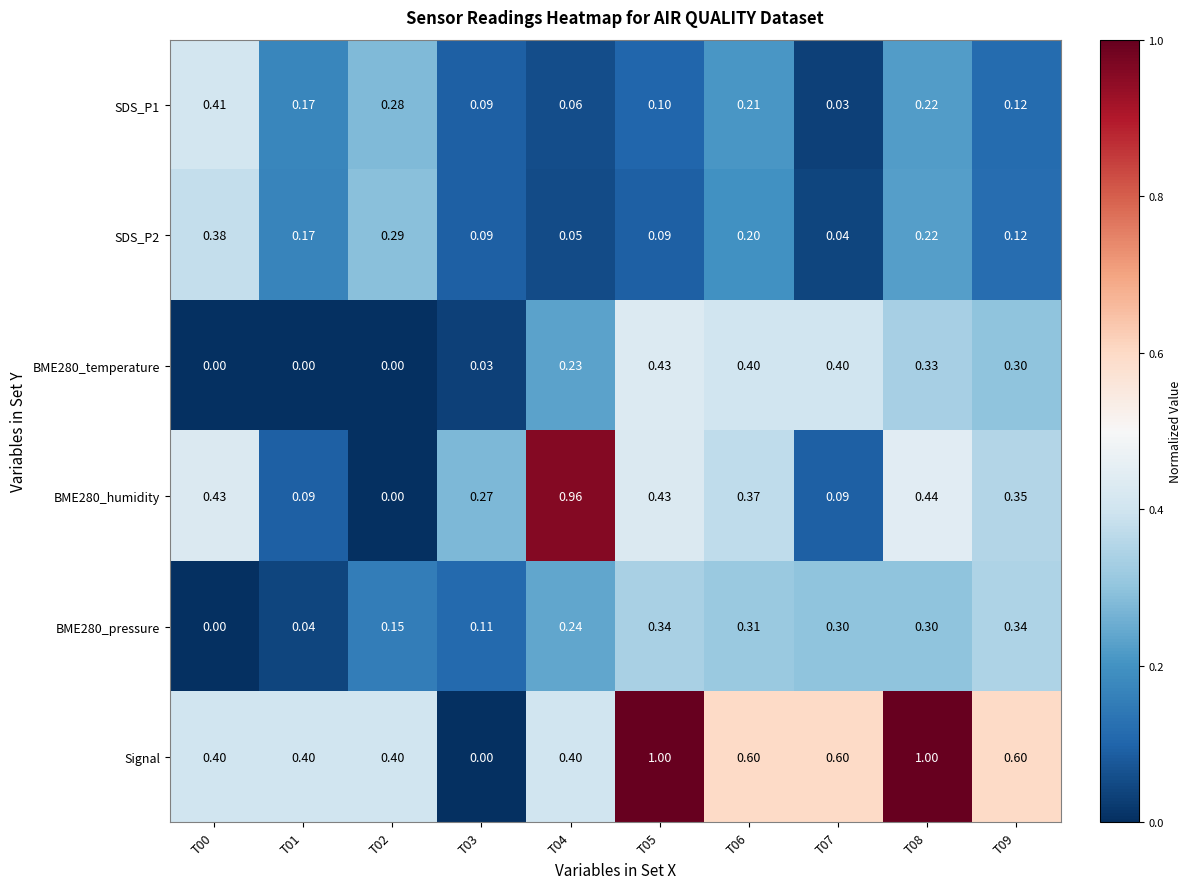

List the series in order of their peak value, lowest first.

BME280_pressure, SDS_P2, SDS_P1, BME280_temperature, BME280_humidity, Signal